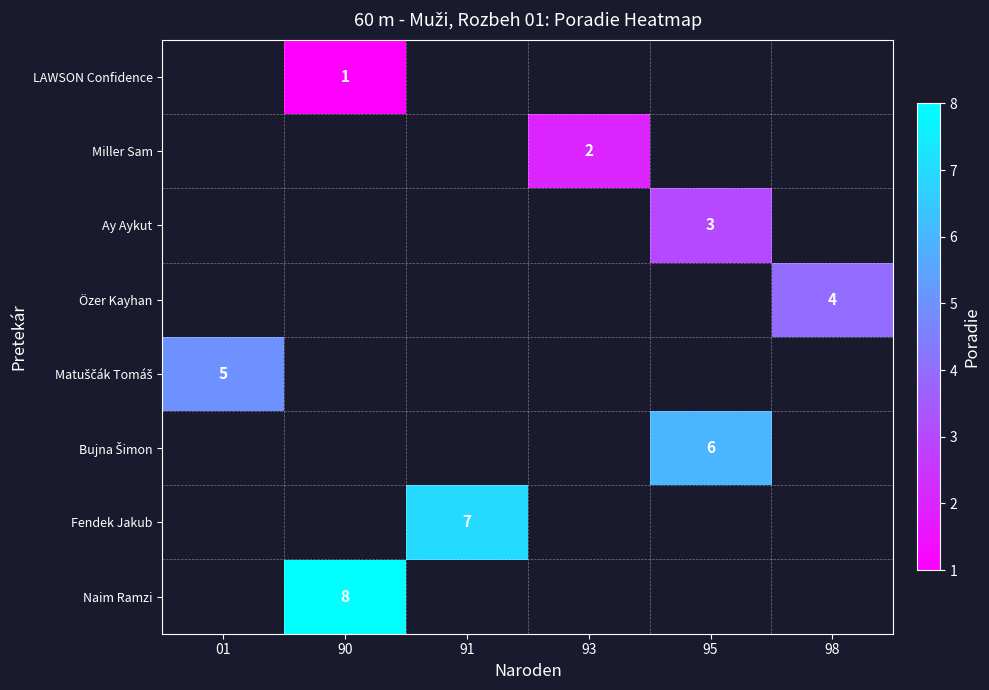

Between 98 and 91, which is larger?

91